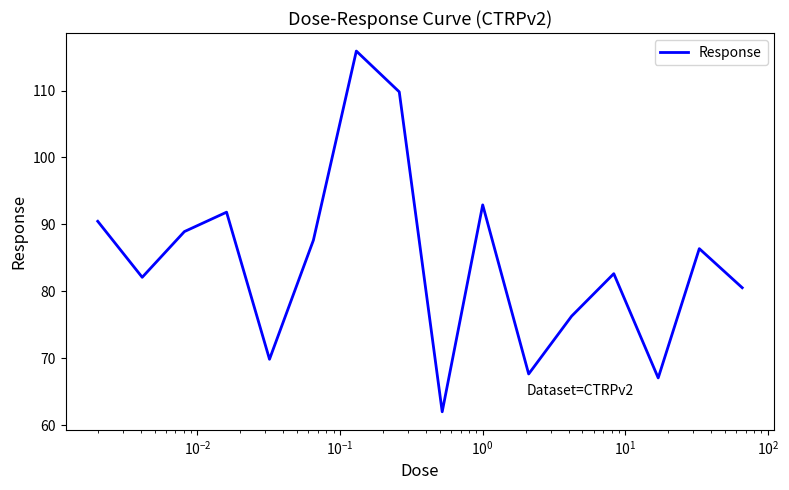

What is the difference between the maximum and minimum values?

53.9